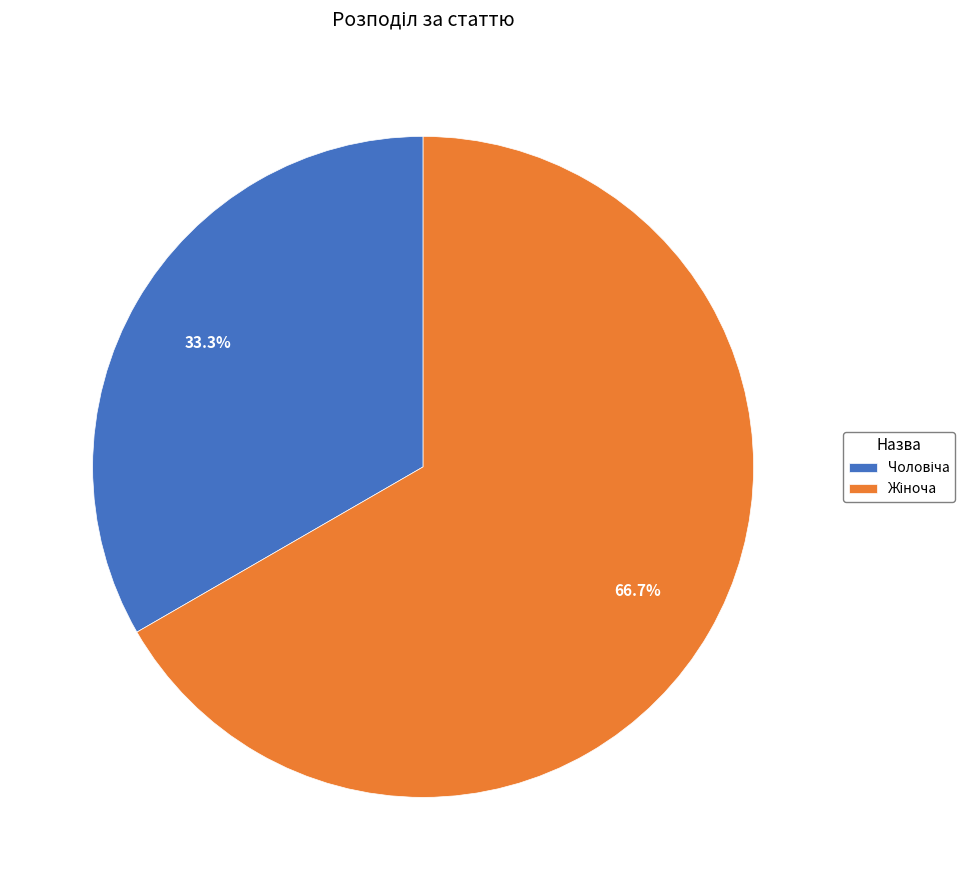

How many segments does this pie chart have?

2